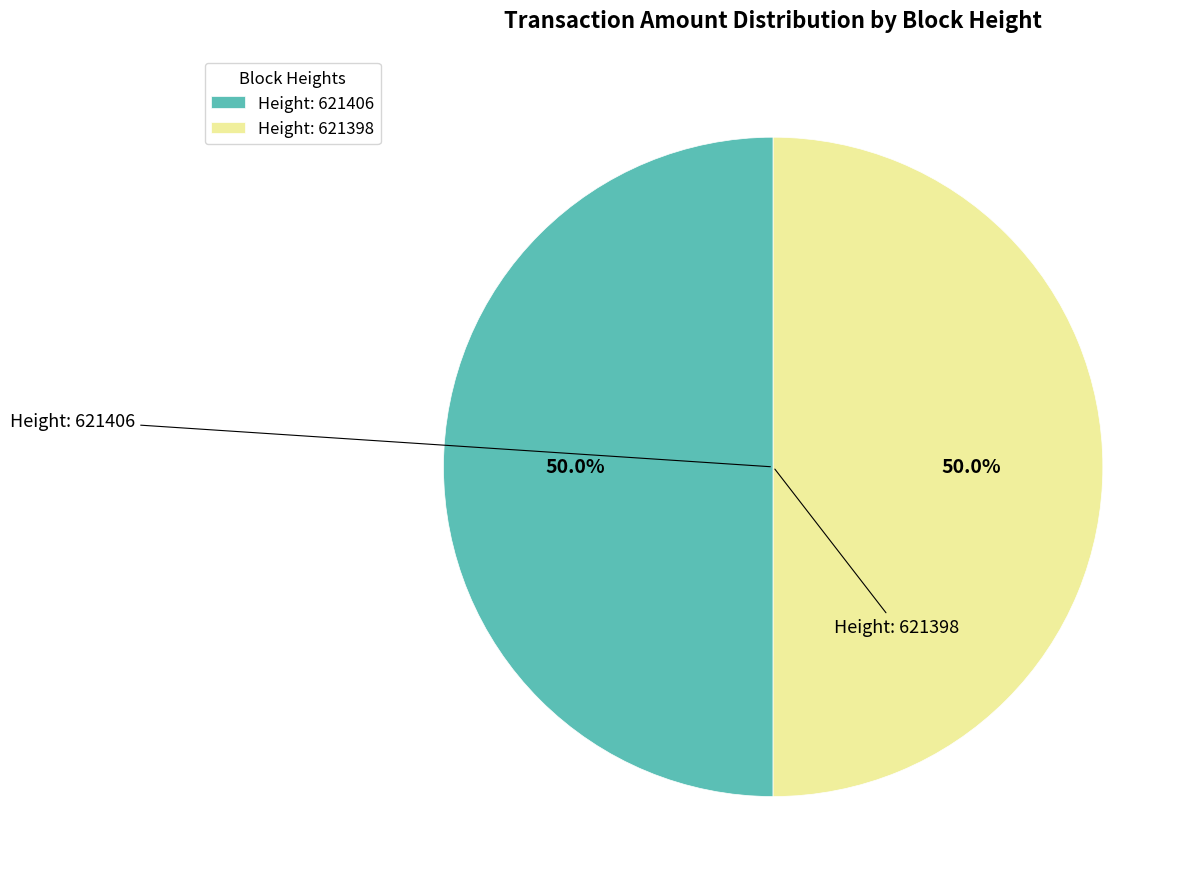

Approximately how many times larger is the value at Height: 621398 compared to Height: 621406?

1.0